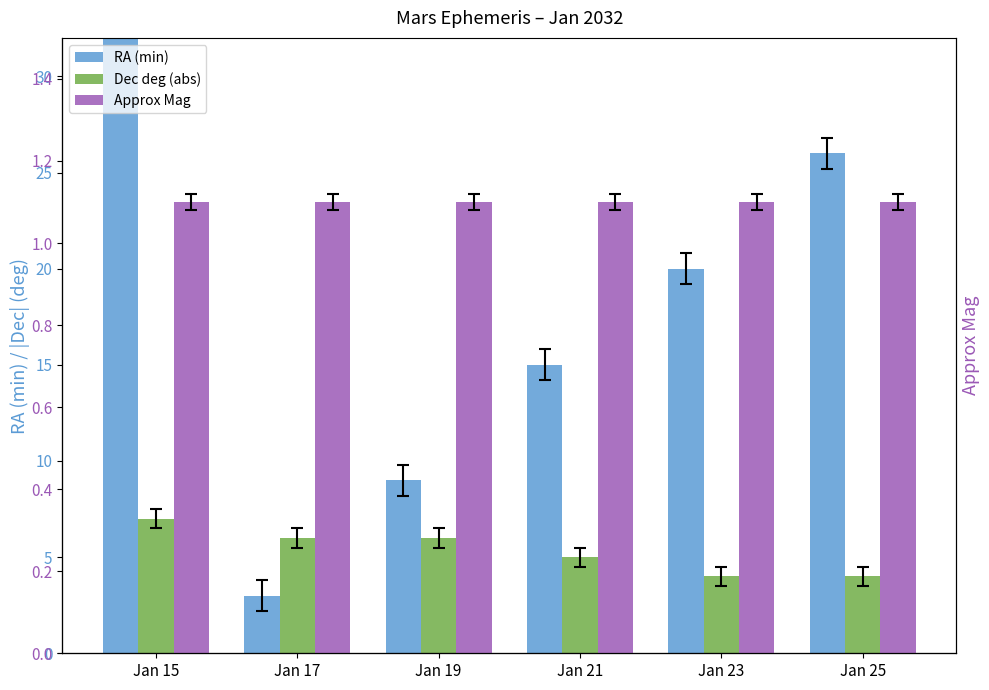

Which has a higher value, Jan 25 or Jan 19?

Jan 25